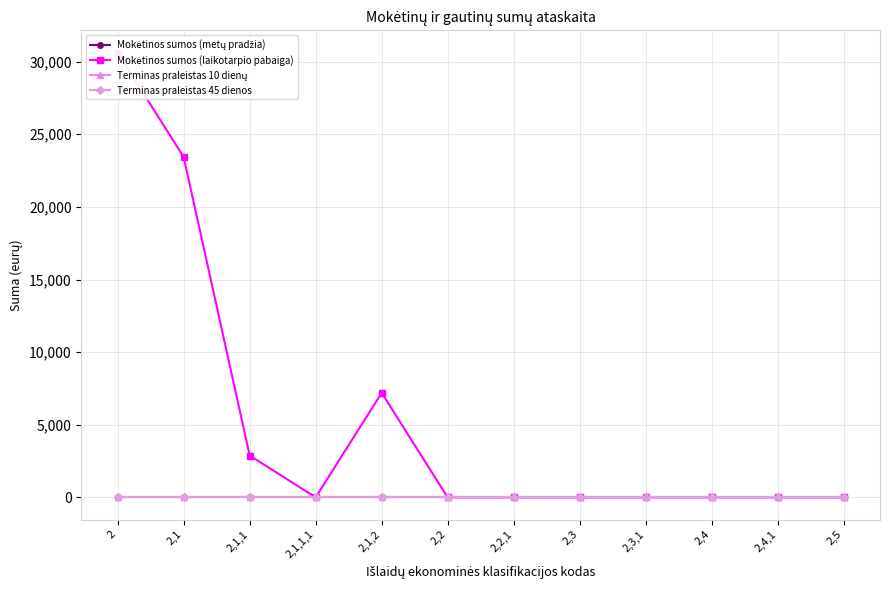

What is the label of the 11th point from the left?

2,4,1